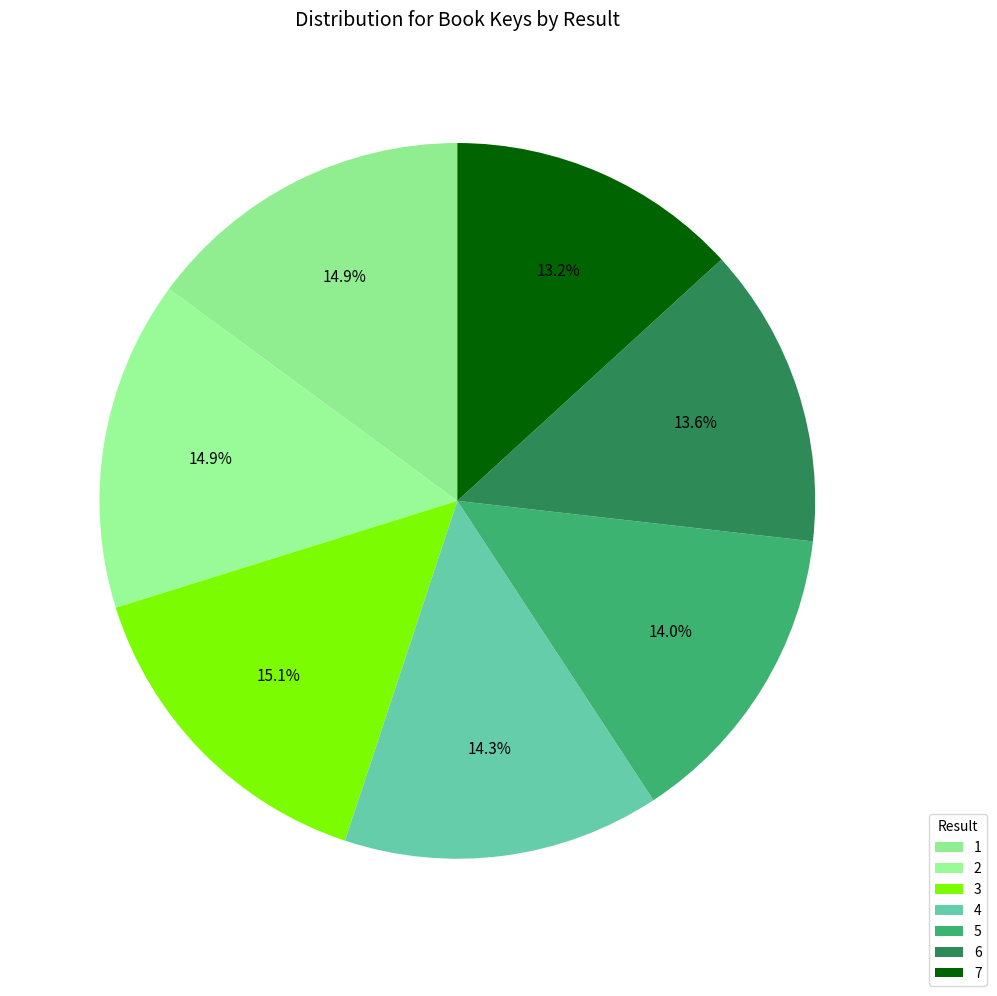

How many segments does this pie chart have?

7